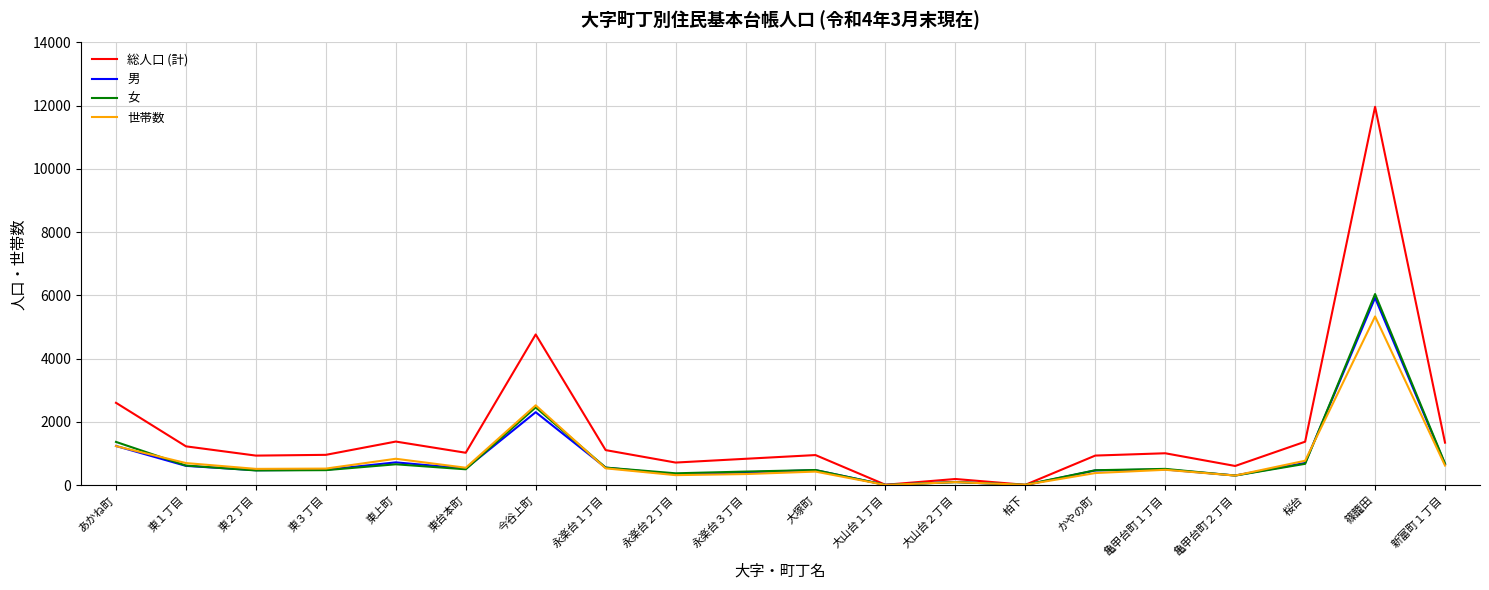

What are all the series names shown in the legend?

総人口 (計), 男, 女, 世帯数